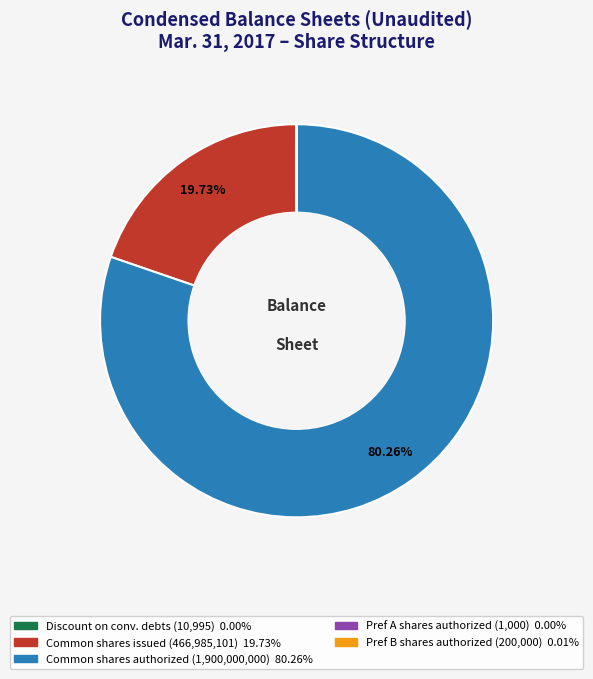

Does any single category account for the majority?

Yes